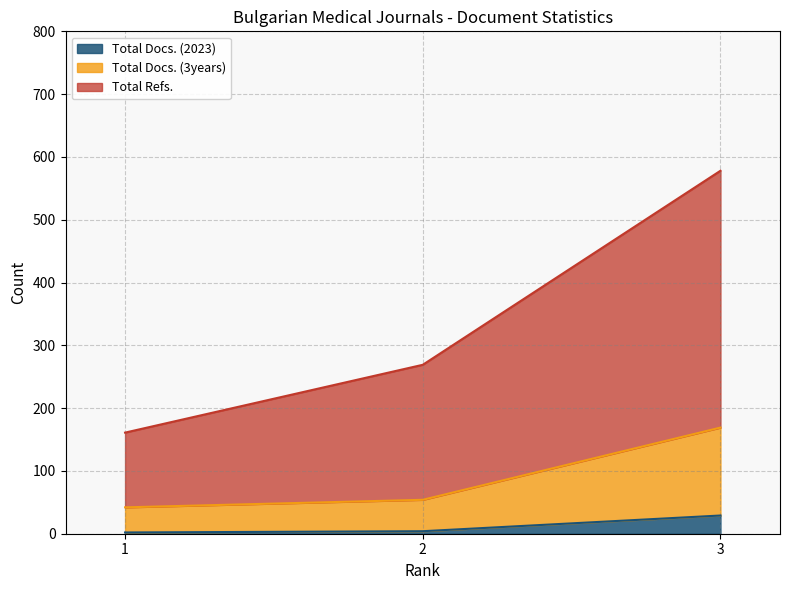

At how many categories does at least one series exceed 241?

2